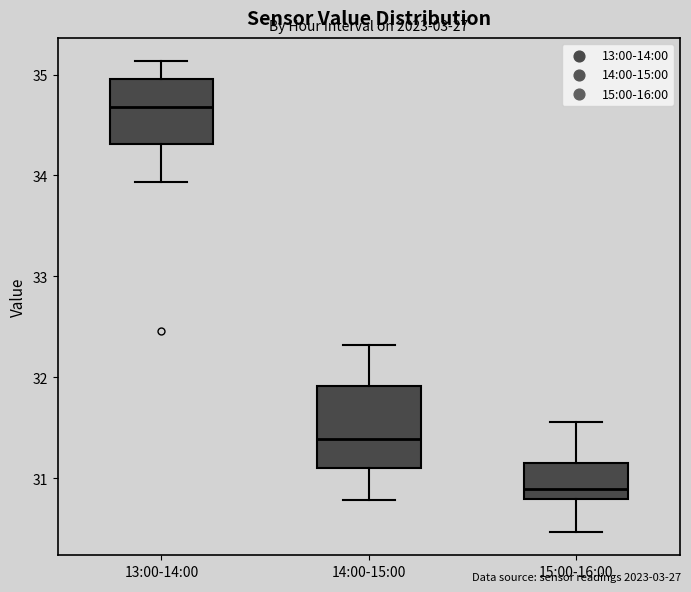

Reading left to right, read every box against the y-axis: the position of its median line, the range the box covers, and the ends of its whiskers. The values are not printed on the chart, so give them approximately, as read against the axis.

13:00-14:00: median 34.7, box 34.3 to 35.0, whiskers 33.9 to 35.1
14:00-15:00: median 31.4, box 31.1 to 31.9, whiskers 30.8 to 32.3
15:00-16:00: median 30.9, box 30.8 to 31.1, whiskers 30.5 to 31.6